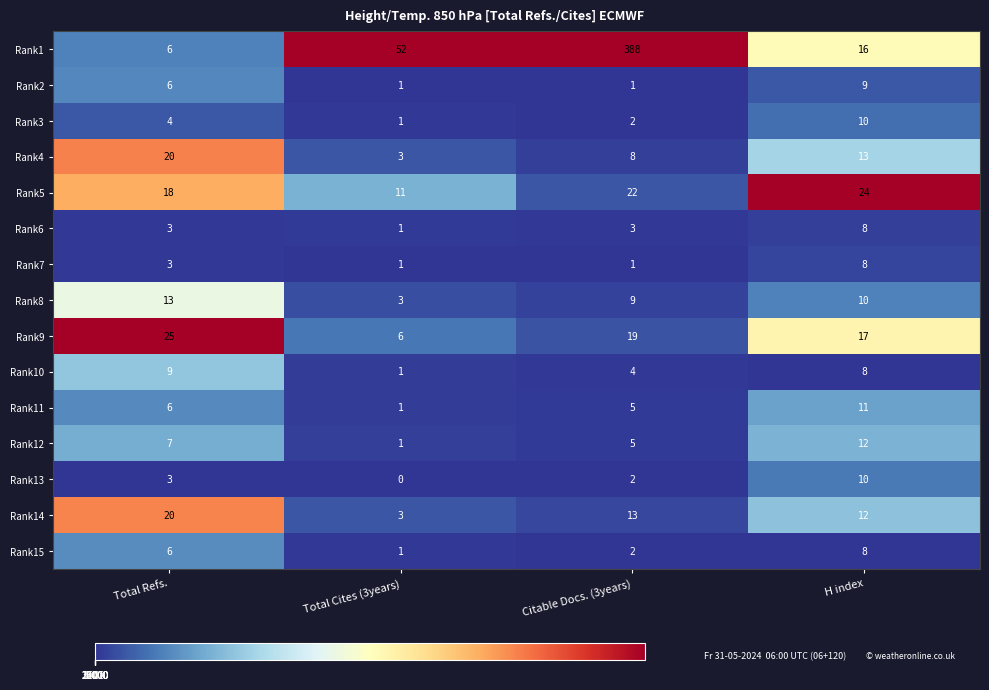

Is it true that Rank5 equals 22 at Citable Docs. (3years)?

True